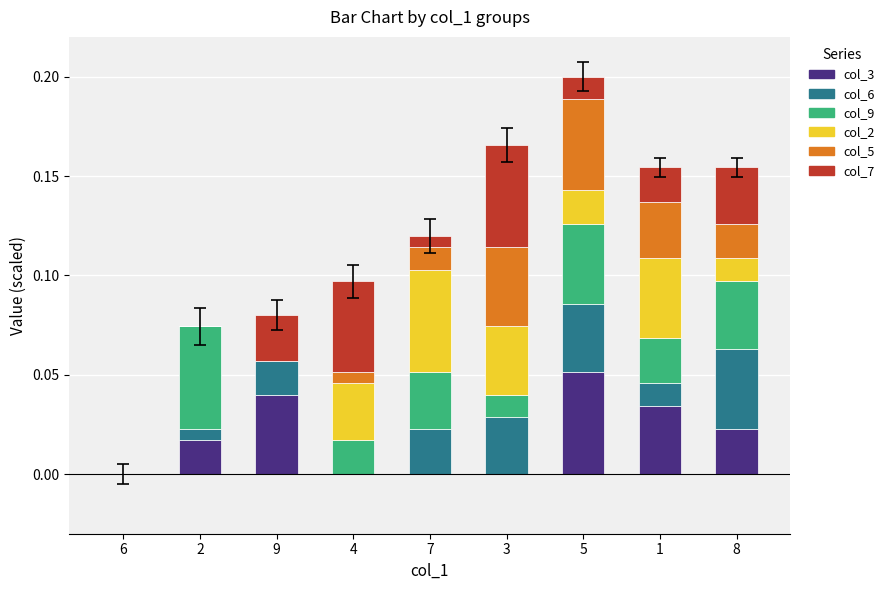

At which category is the sum across all series the highest?

5